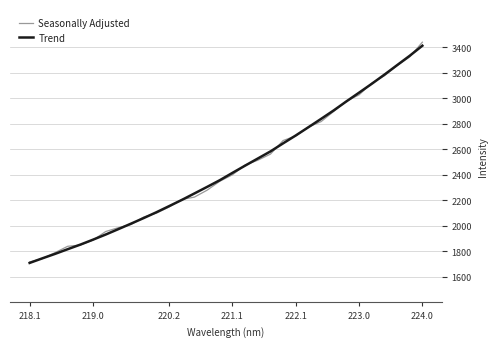

What is the lowest value of the Seasonally Adjusted series?

1717.7